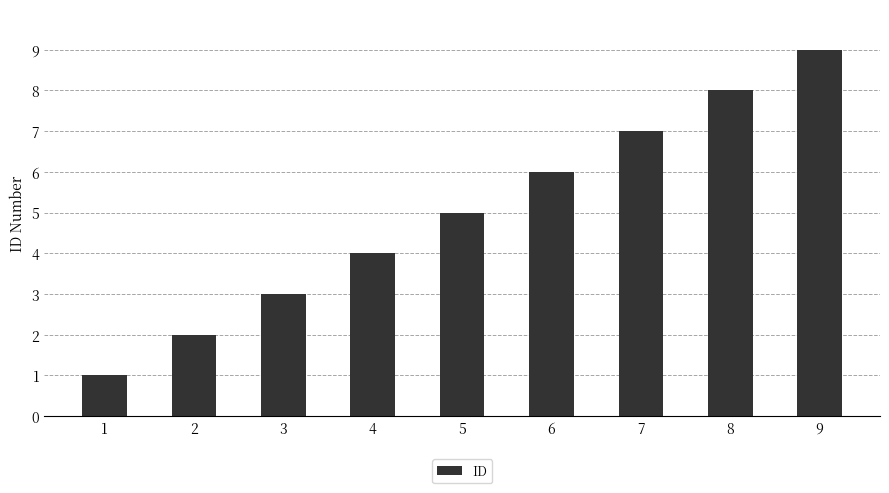

What is the change in value from 1 to 8?

+7